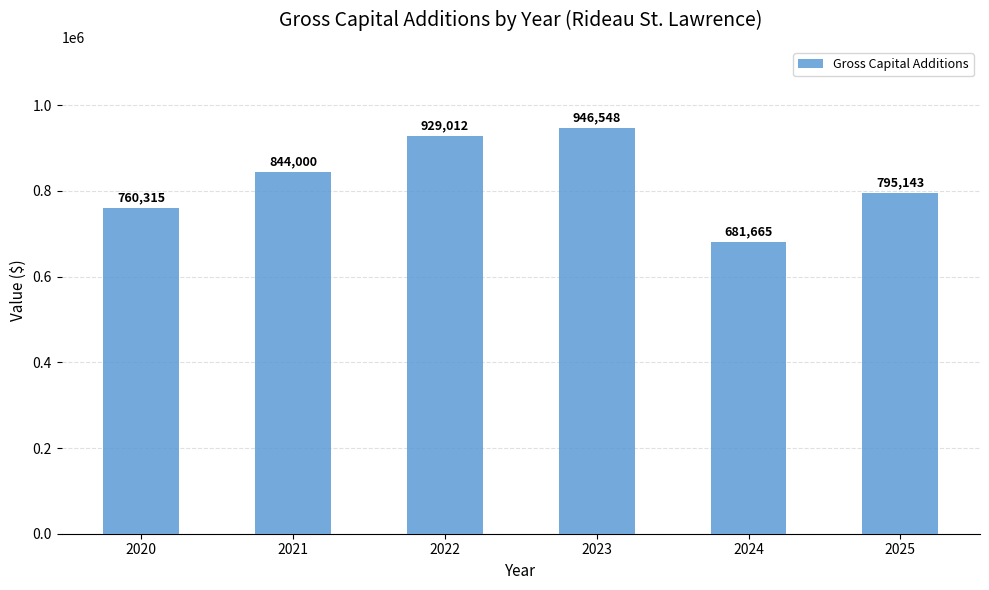

Approximately how many times larger is the value at 2020 compared to 2024?

1.1